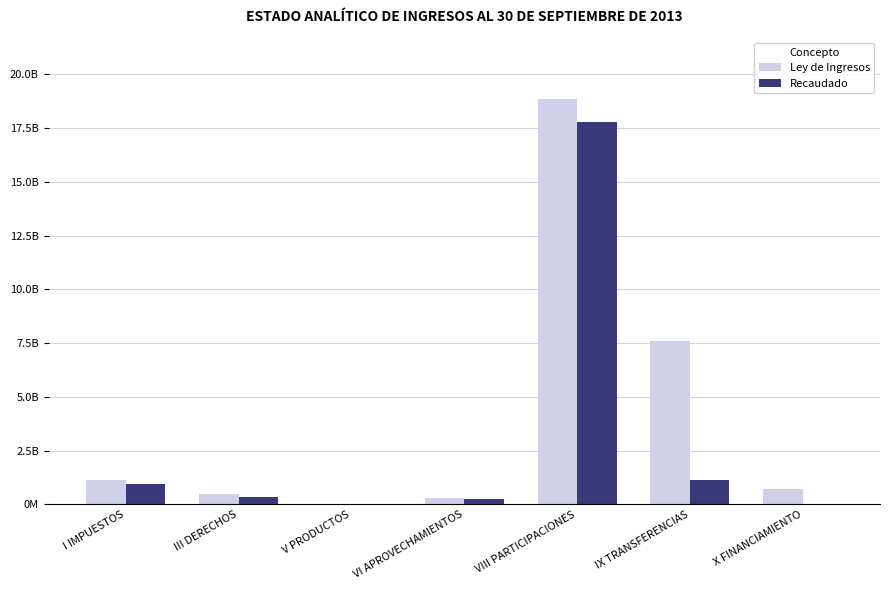

Are the bars horizontal?

No